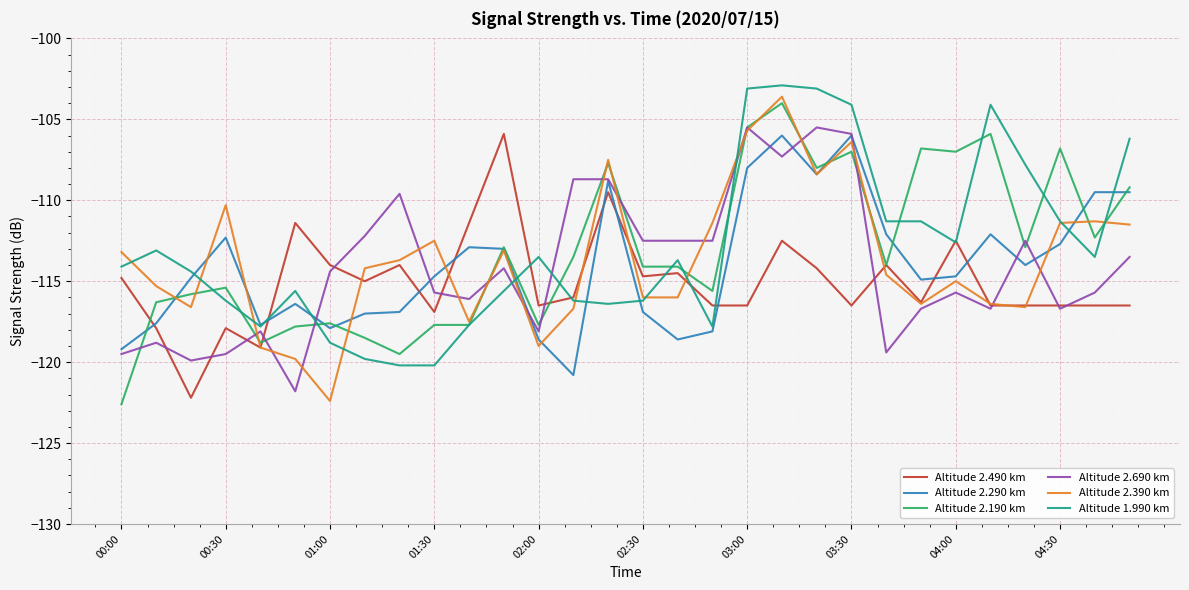

What is the minimum value for Altitude 2.690 km?

-121.8